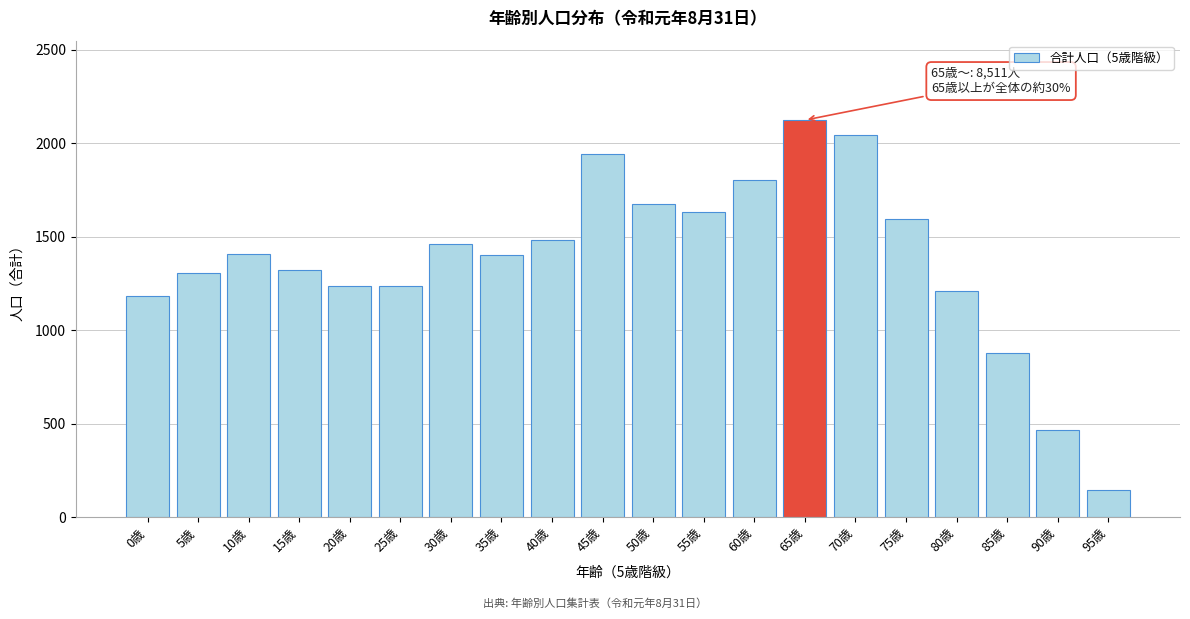

True or false: the data shows 877 at 85歳.

True